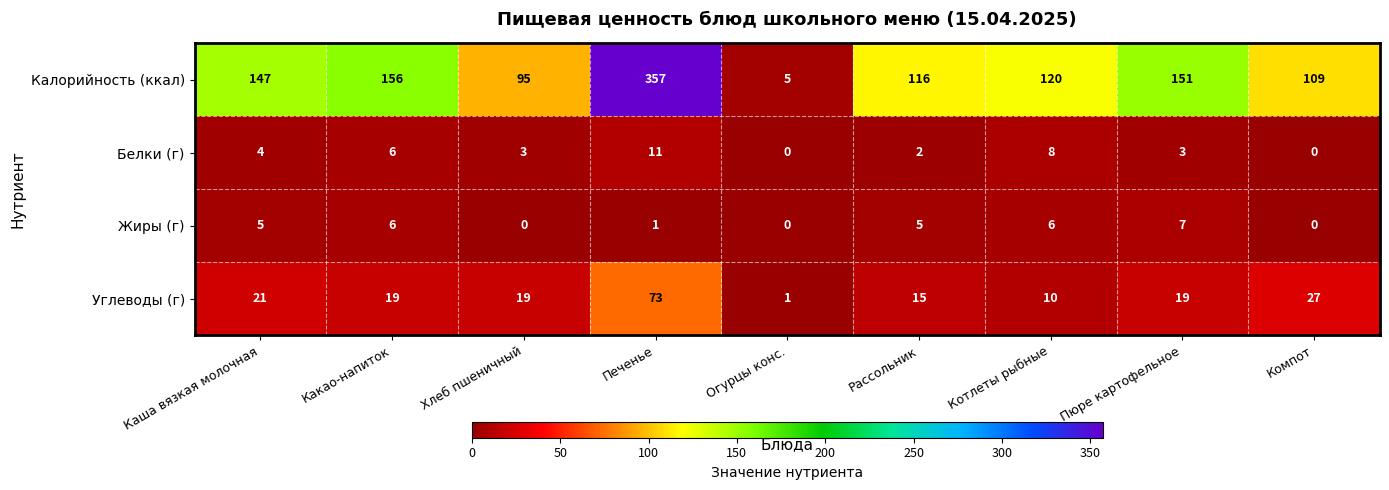

The Жиры (г) series shows 3 at Хлеб пшеничный. True or false?

False